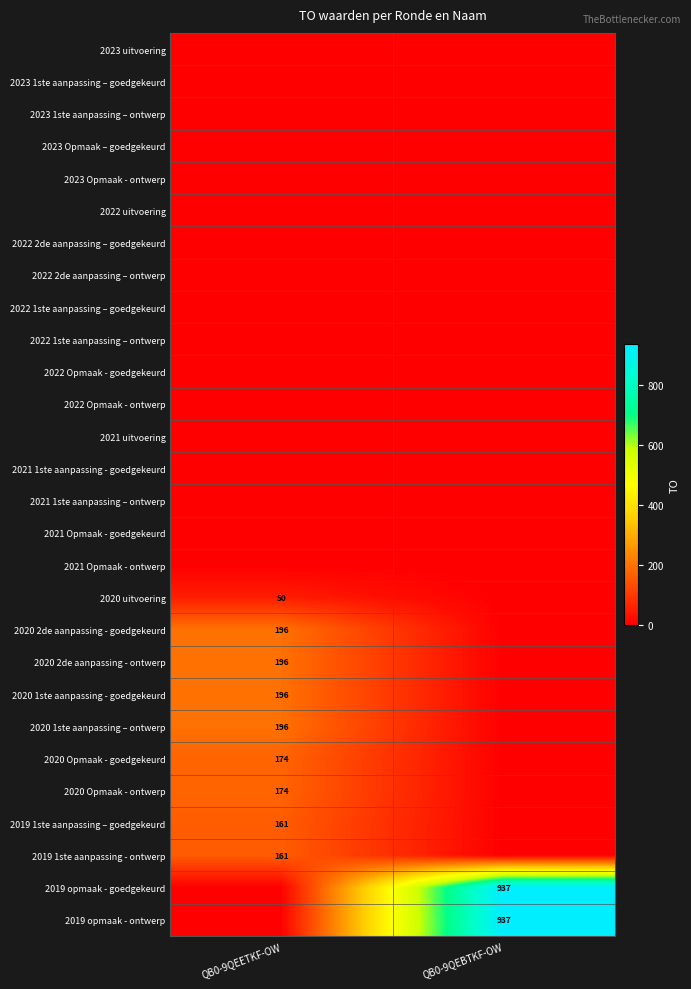

The value of 2020 1ste aanpassing – ontwerp at QB0-9QEETKF-OW is 196. True or false?

True